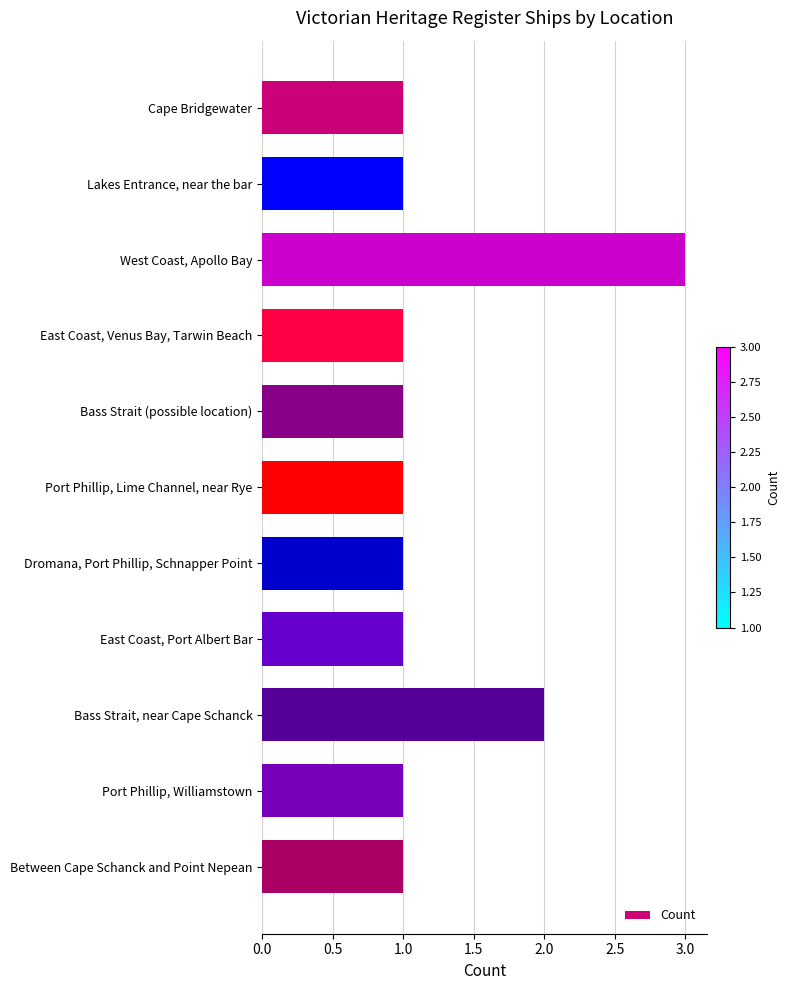

Reading top to bottom, list all the values displayed in this chart.

1	1	3	1	1	1	1	1	2	1	1